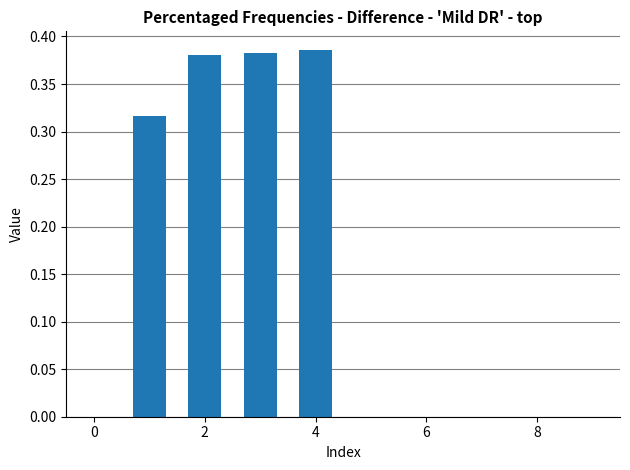

What is the sum of all values?

1.5